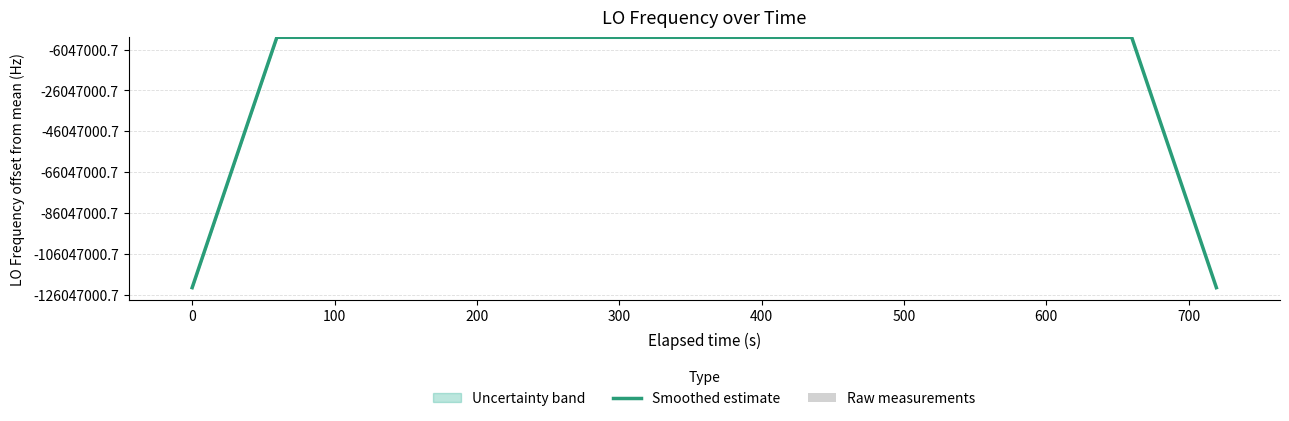

What is the sum of all Raw measurements values?

151.2